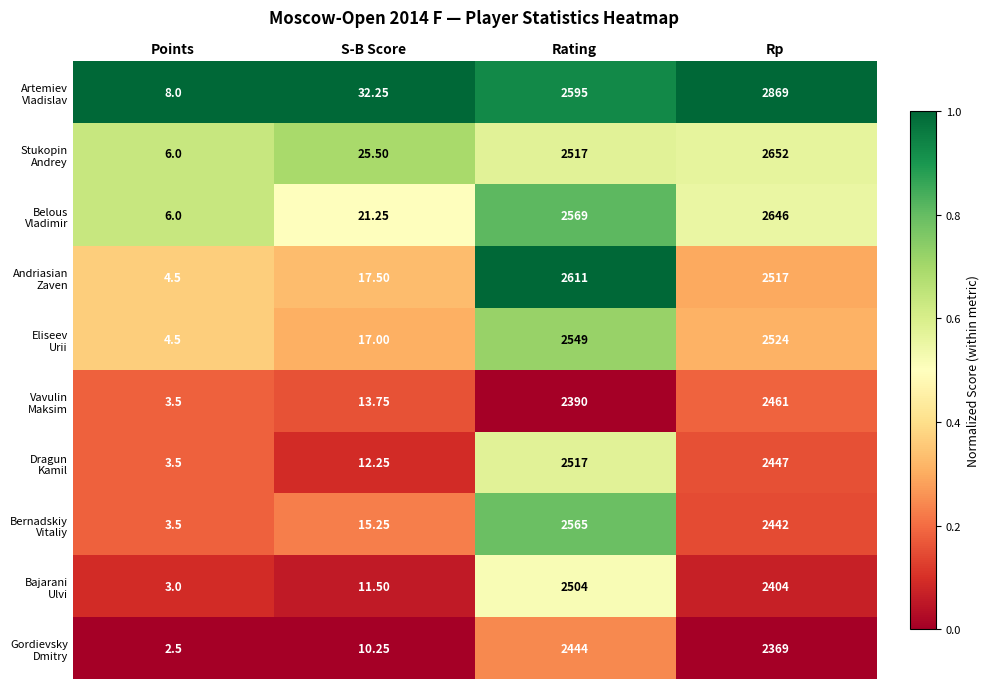

Which category has the lowest value across all series?

Points